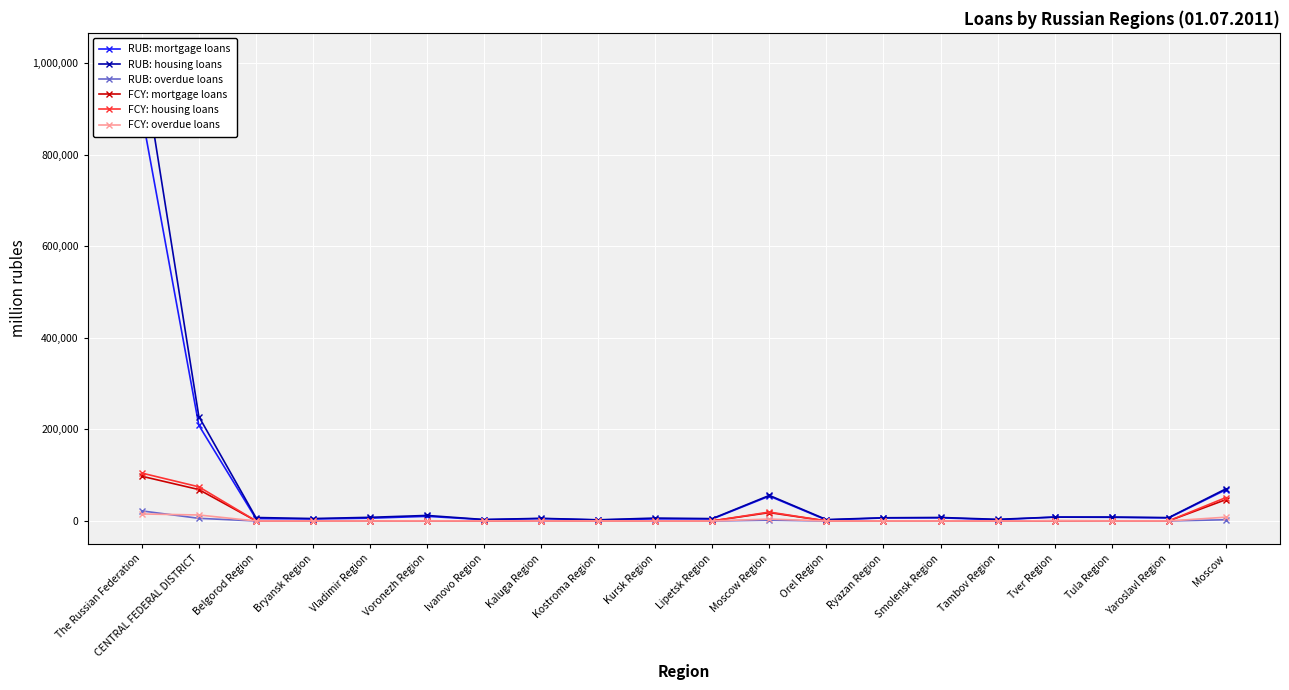

At how many categories does at least one series exceed 788994?

1